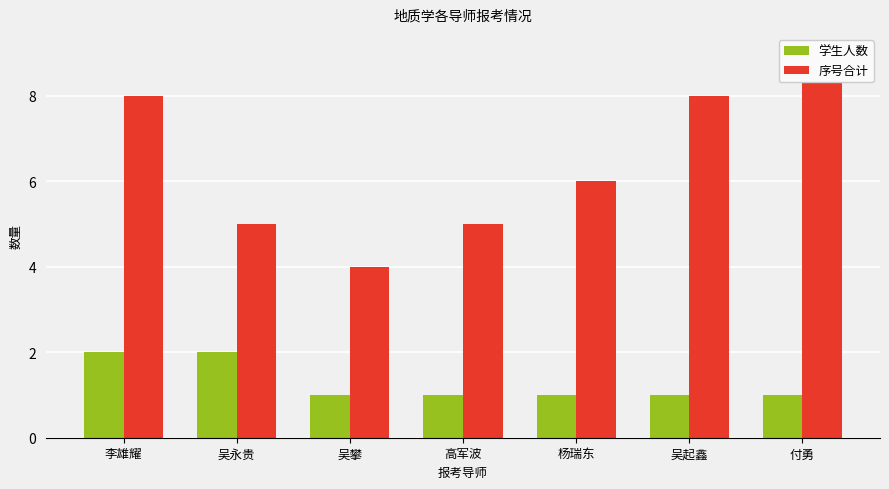

Count the number of data series in this chart.

2